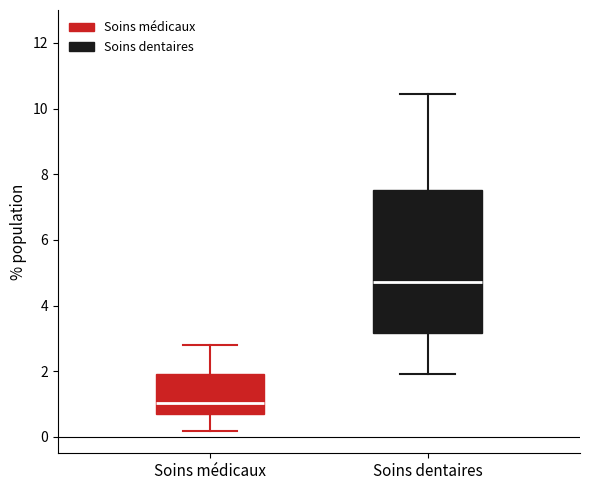

Which box has the highest median line?

Soins dentaires